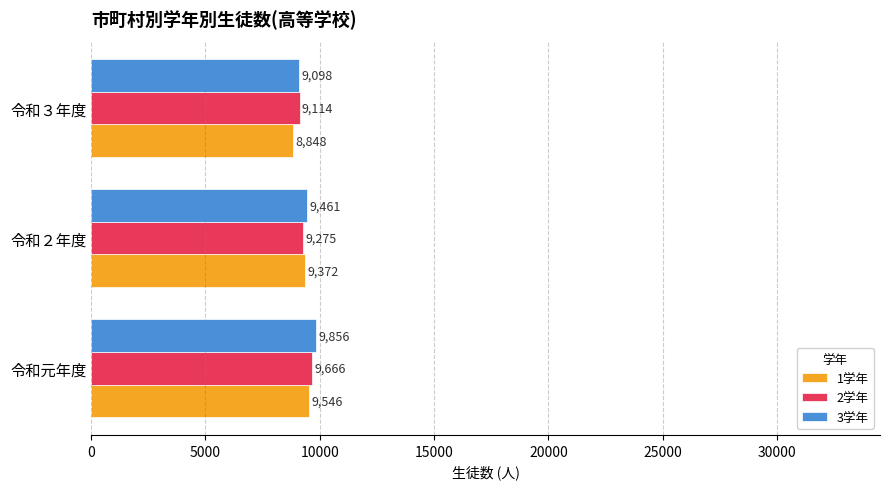

At which label is 1学年 closest to 9197?

令和２年度